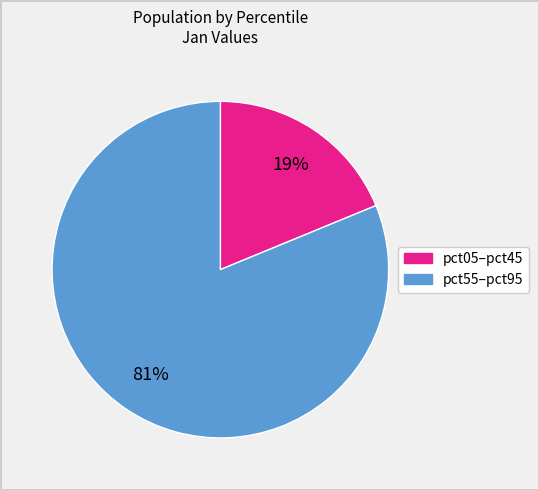

To the nearest percent, what is the difference between the largest and smallest slice percentages?

62%